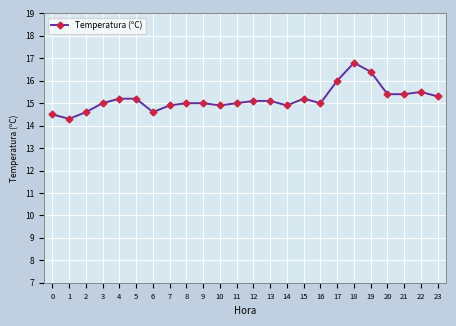

Reading left to right, what are all the values shown in this chart?

14.5	14.3	14.6	15.0	15.2	15.2	14.6	14.9	15.0	15.0	14.9	15.0	15.1	15.1	14.9	15.2	15.0	16.0	16.8	16.4	15.4	15.4	15.5	15.3